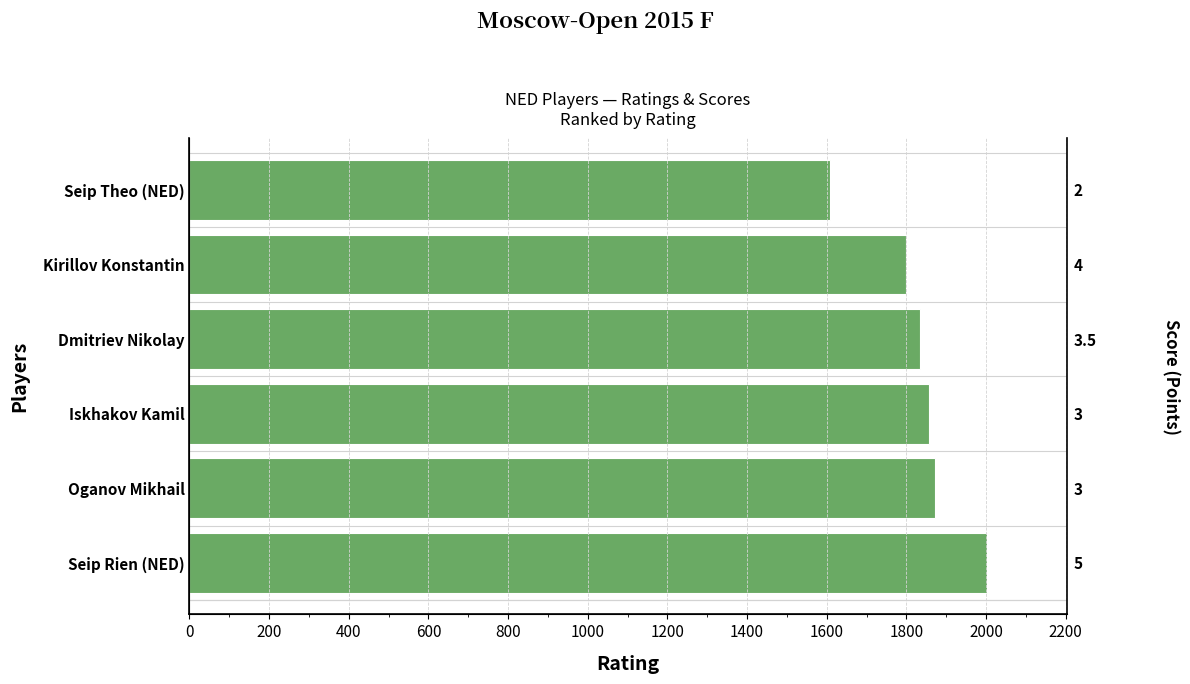

Are the bars grouped side by side (vs. stacked)?

No